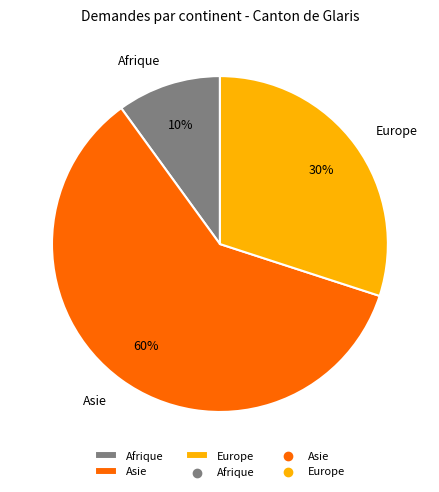

How many segments does this pie chart have?

3